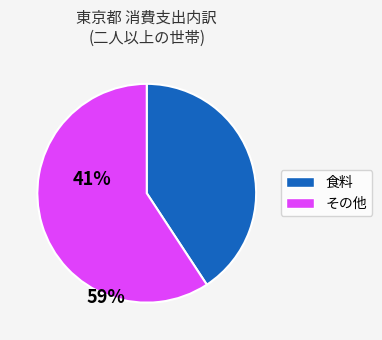

How many slices are in this pie chart?

2